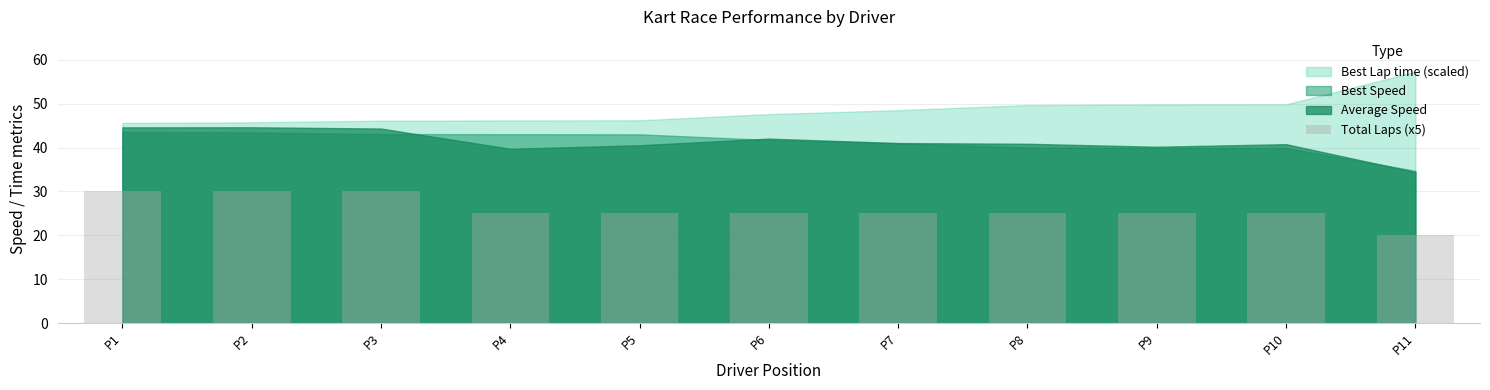

What is the approximate value at P2, to the nearest 10?

30